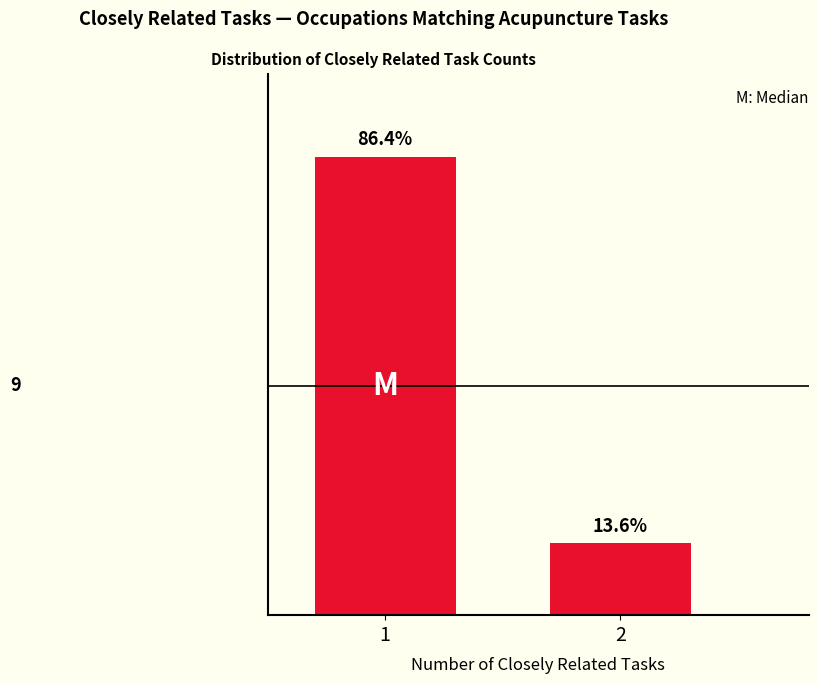

Does the chart contain any negative values?

No